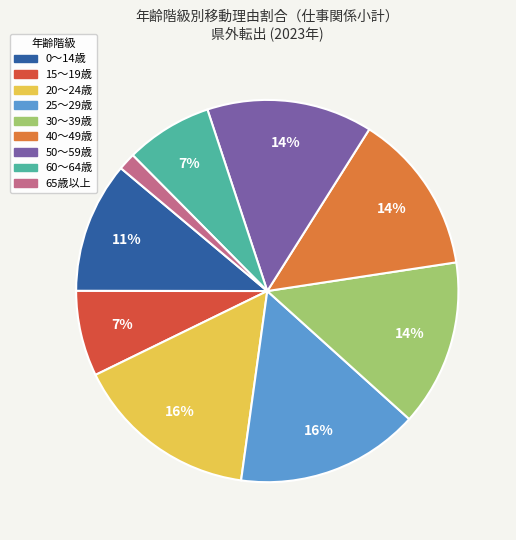

Is it true that 0～14歳 is 25% of the pie?

False